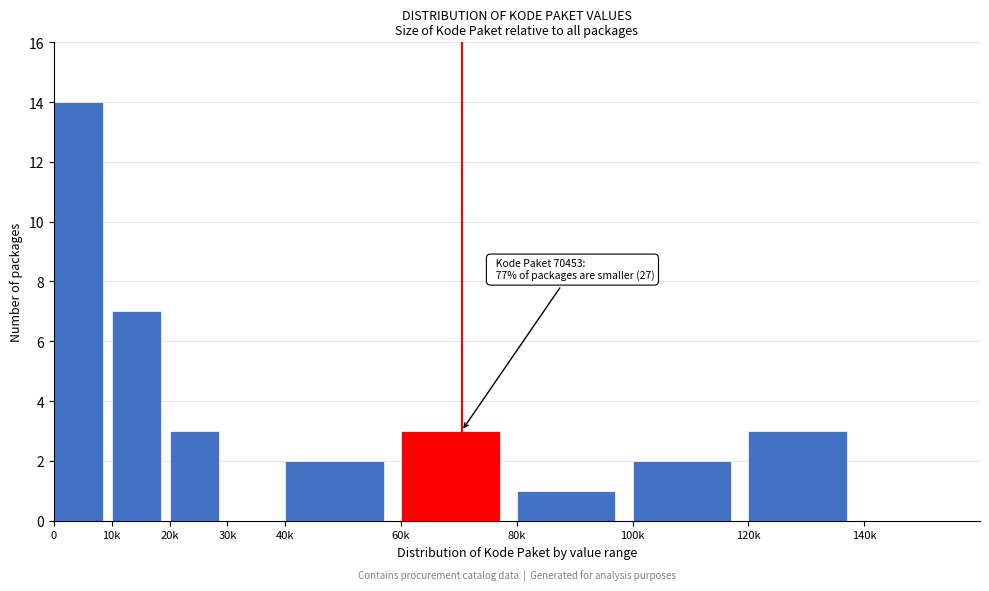

Reading right to left, transcribe all the data shown in this chart.

140k=0	120k=3	100k=2	80k=1	60k=3	40k=2	30k=0	20k=3	10k=7	0=14